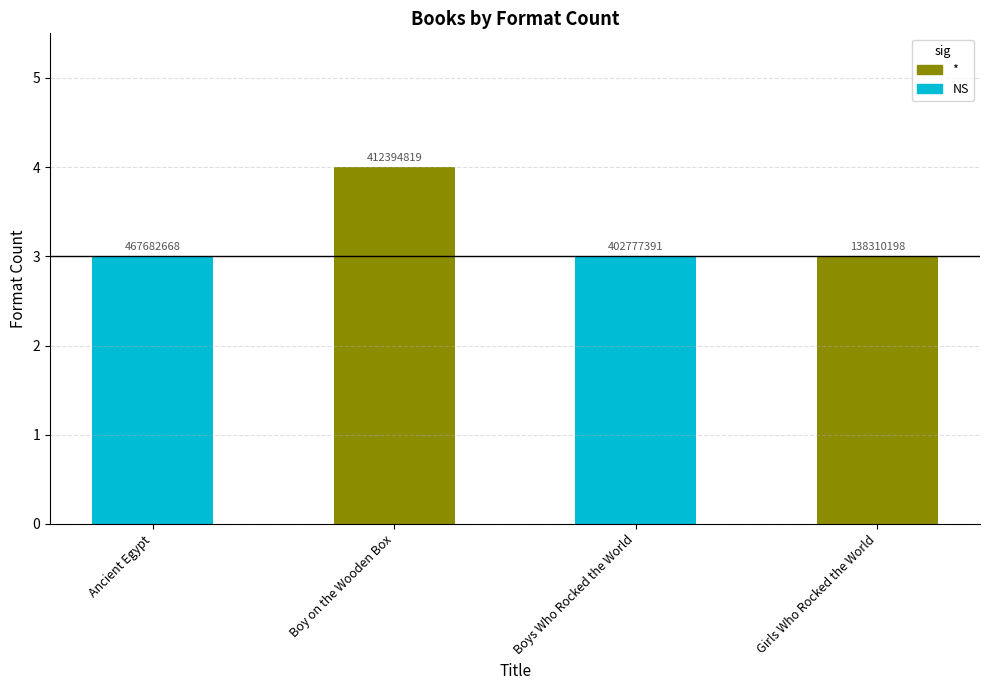

Is it true that the value at Girls Who Rocked the World is 1?

False